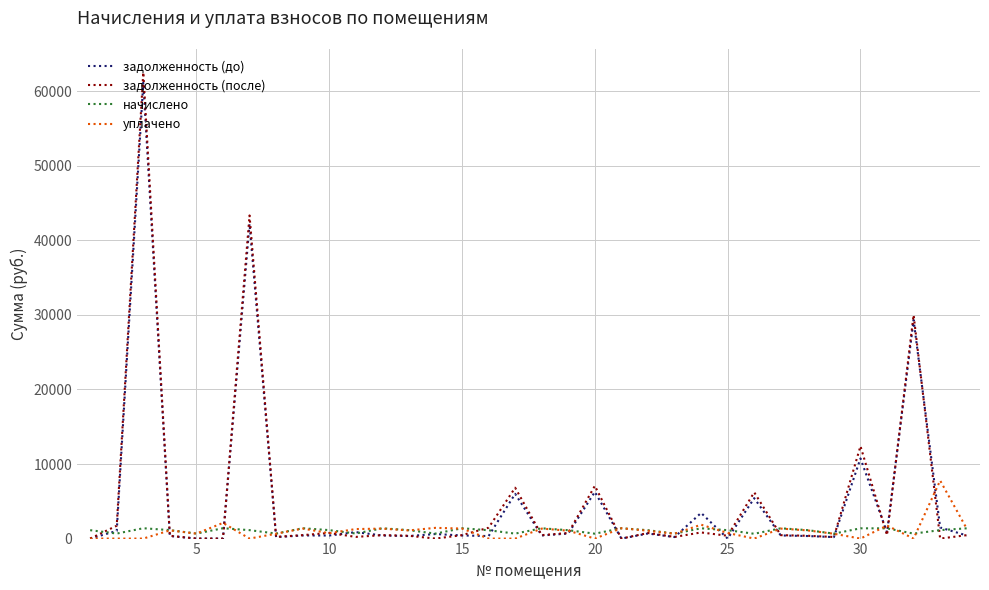

Does the chart have visible grid lines?

Yes